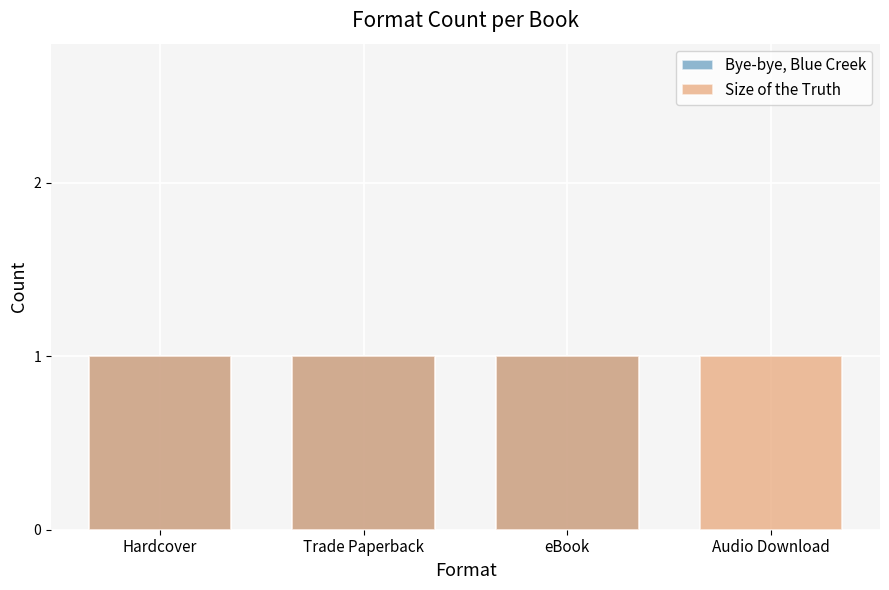

What is the maximum value for Bye-bye, Blue Creek?

1